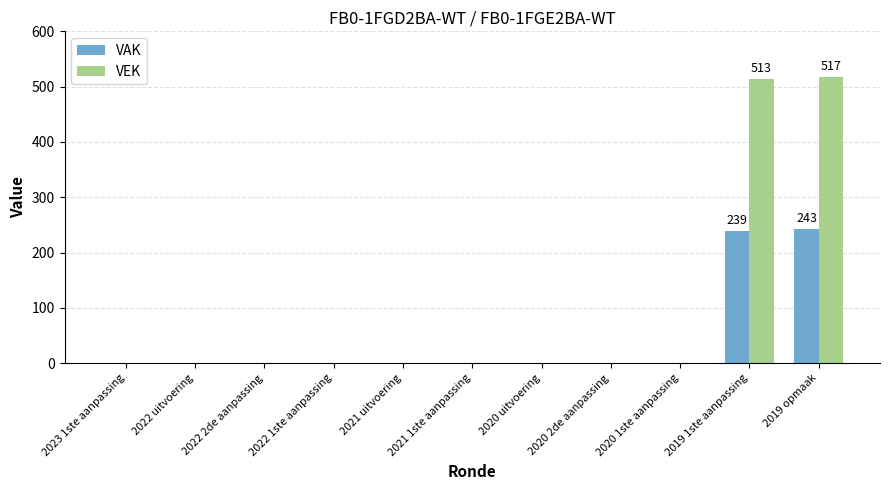

What is the sum of all VEK values?

1030